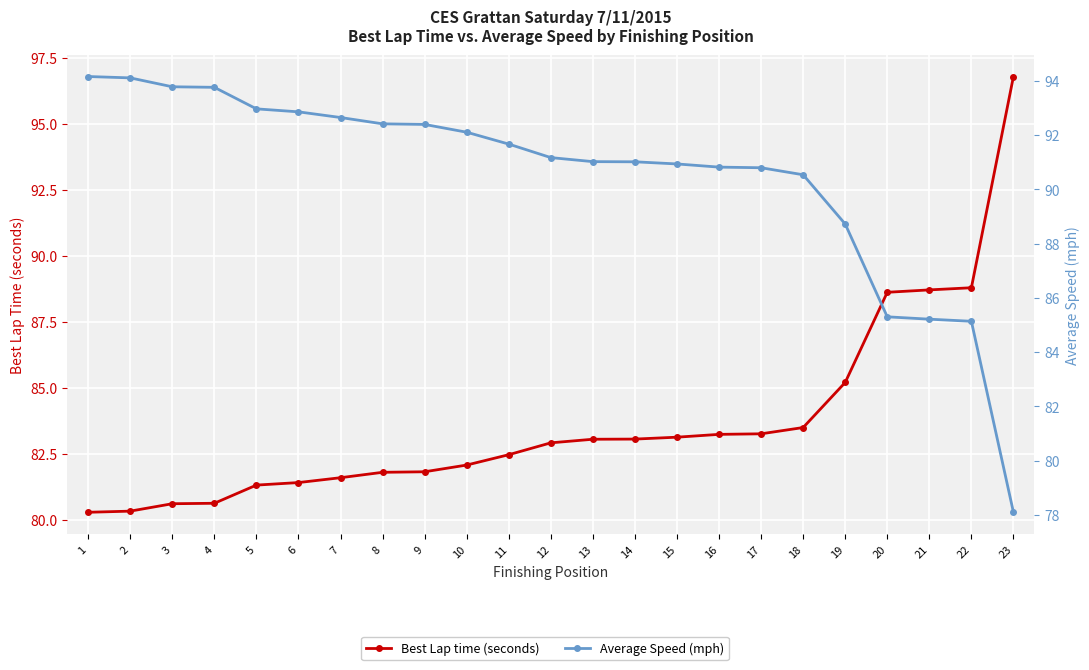

True or false: Average Speed (mph) has more than 1 points higher than both neighbors.

False